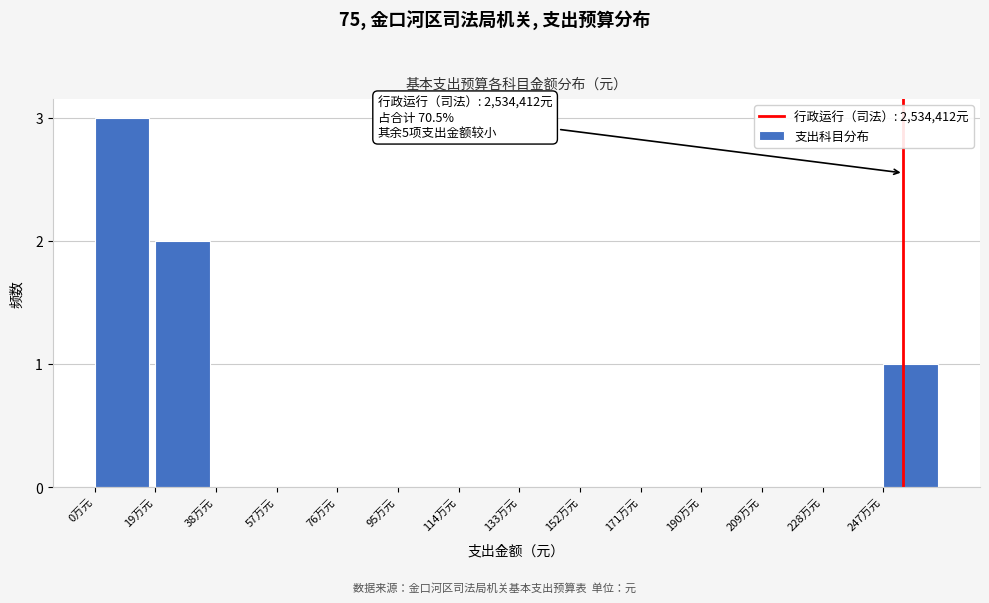

Reading left to right, list all the values displayed in this chart.

0万元=3	19万元=2	38万元=0	57万元=0	76万元=0	95万元=0	114万元=0	133万元=0	152万元=0	171万元=0	190万元=0	209万元=0	228万元=0	247万元=1